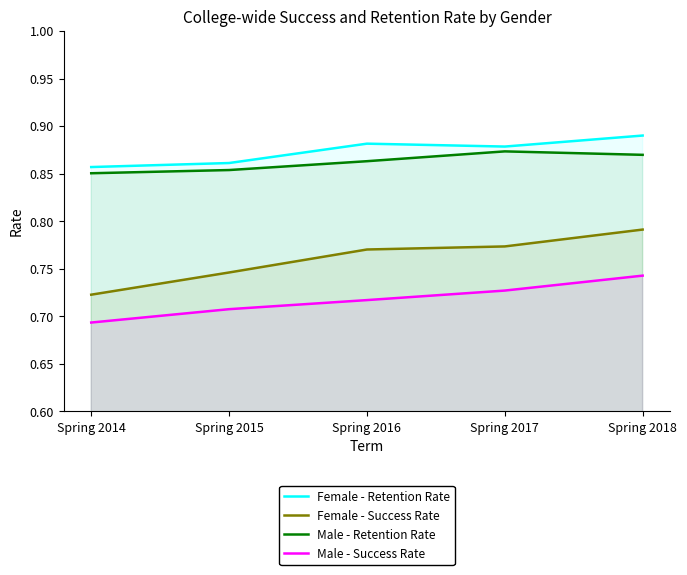

Is it true that Female - Retention Rate equals 0.9 at Spring 2016?

True